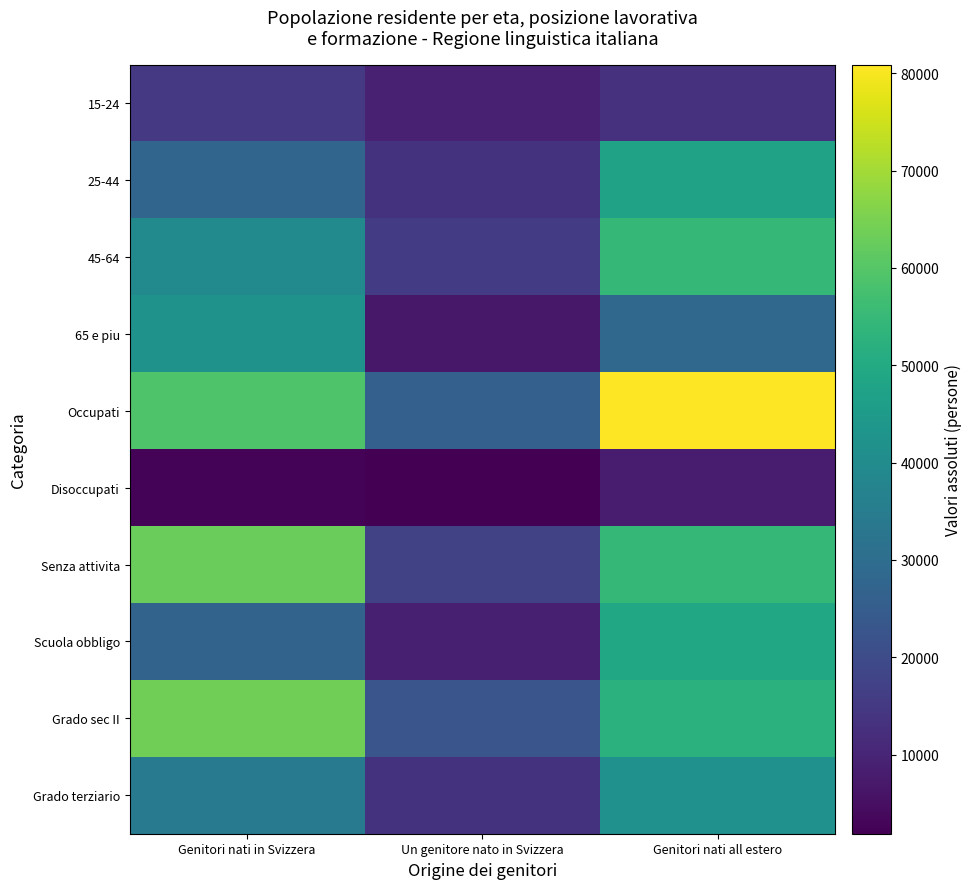

Count the number of categories in the chart.

3